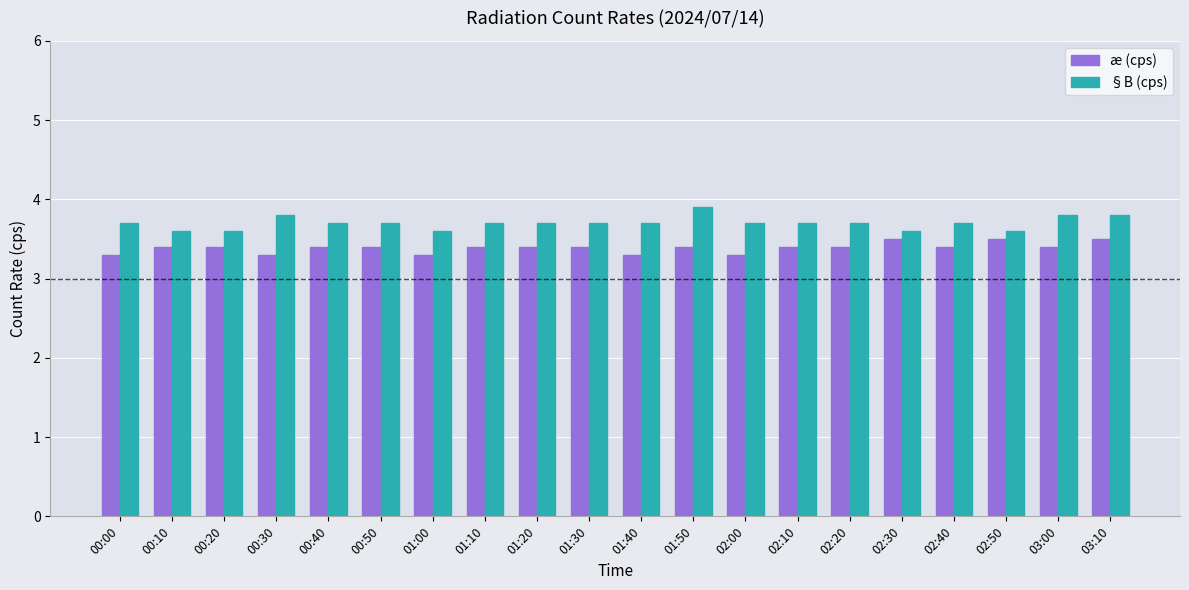

What is the difference between the maximum and minimum values in the æ (cps) series?

0.2